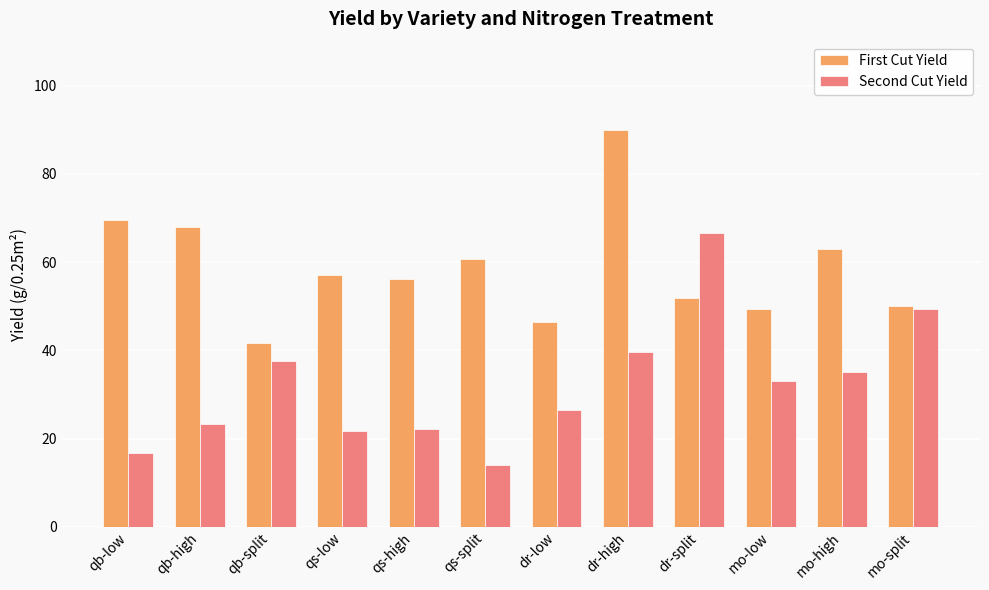

What is the total value across all series at dr-high?

129.6